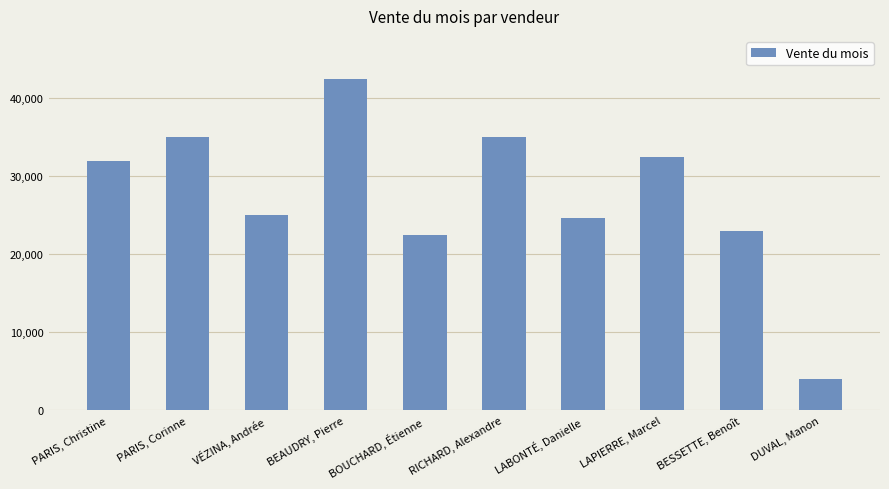

What is the label of the 10th bar from the right?

PARIS, Christine